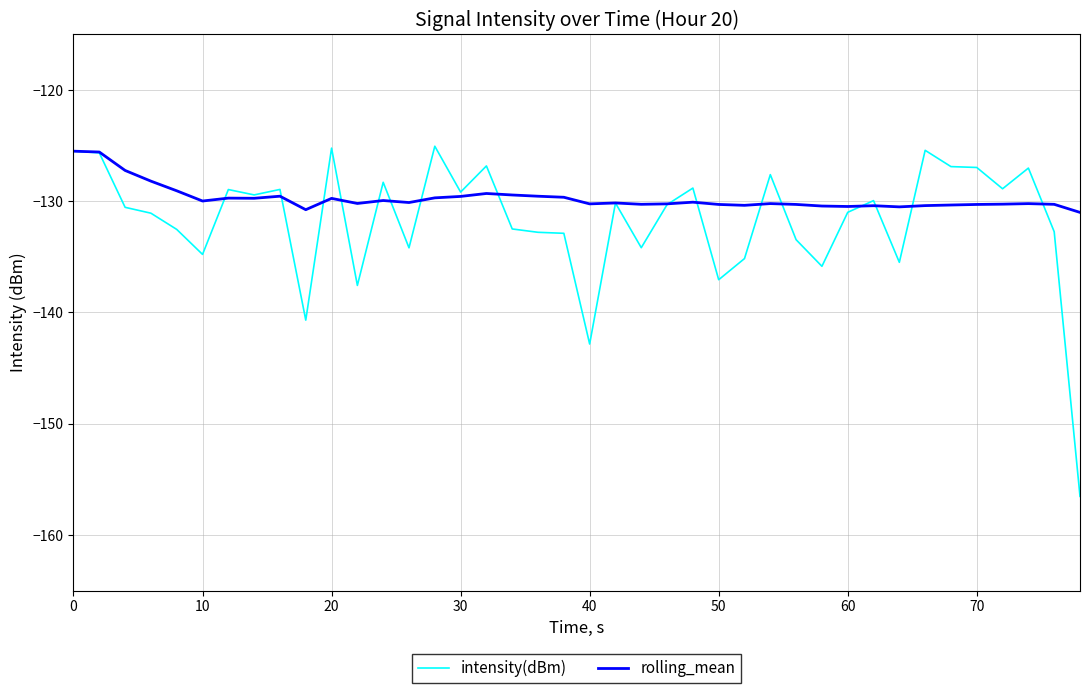

What is the maximum value for rolling_mean?

-125.5